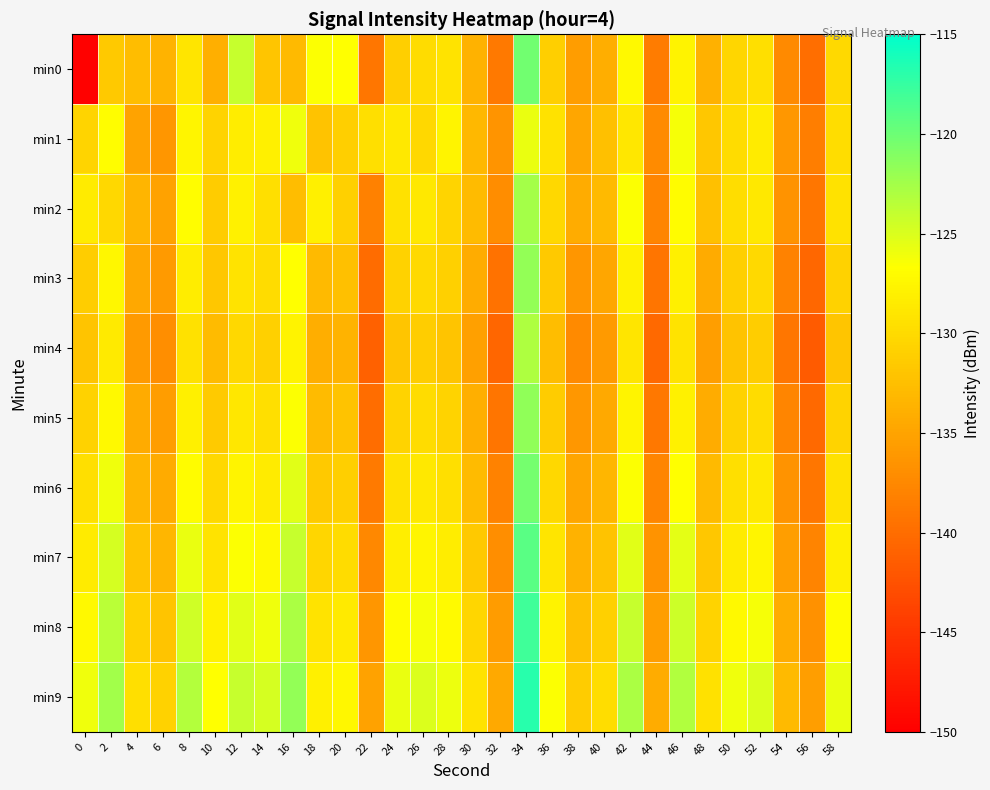

What is the maximum value shown in the chart?

-116.8